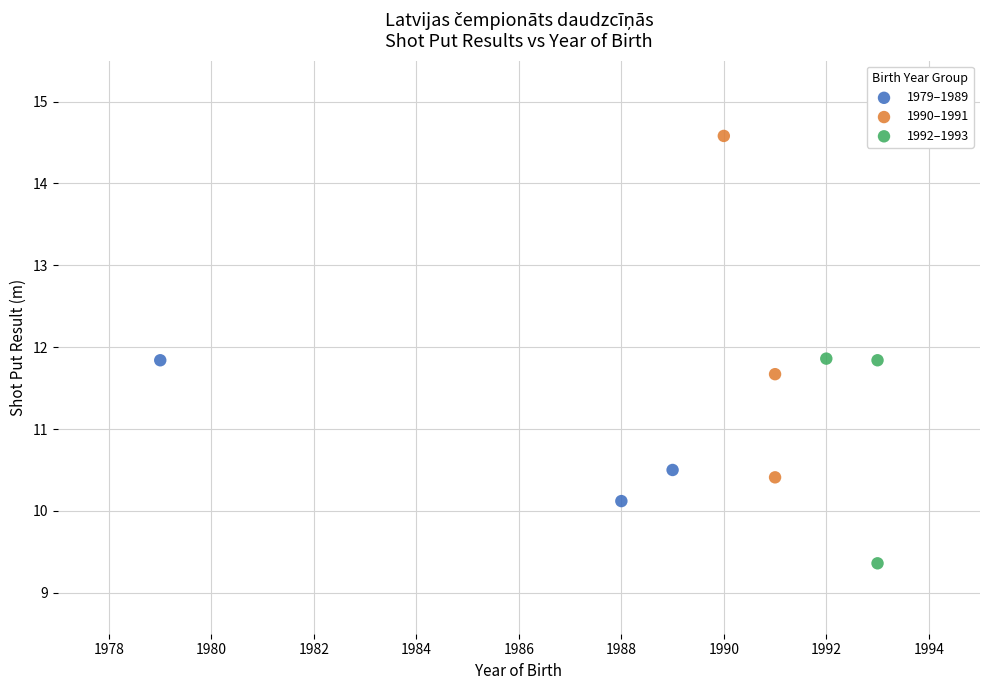

Which series reaches the maximum Y coordinate?

1990–1991